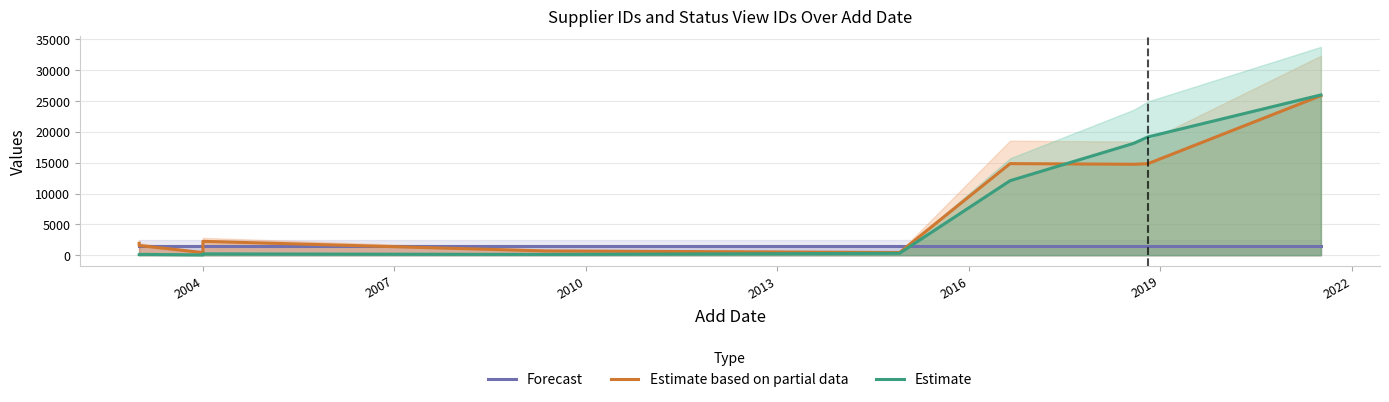

List the series in order of their peak value, lowest first.

Forecast, Estimate based on partial data, Estimate